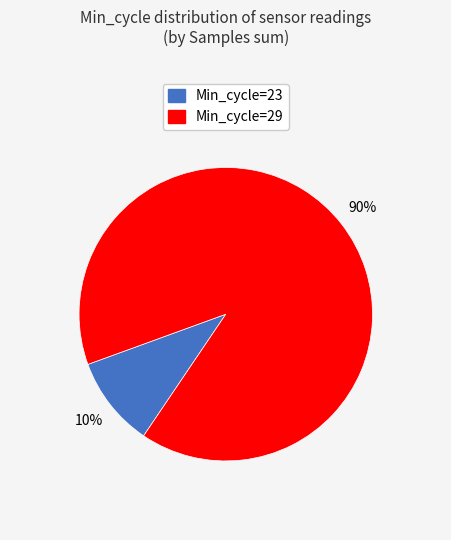

How many segments does this pie chart have?

2